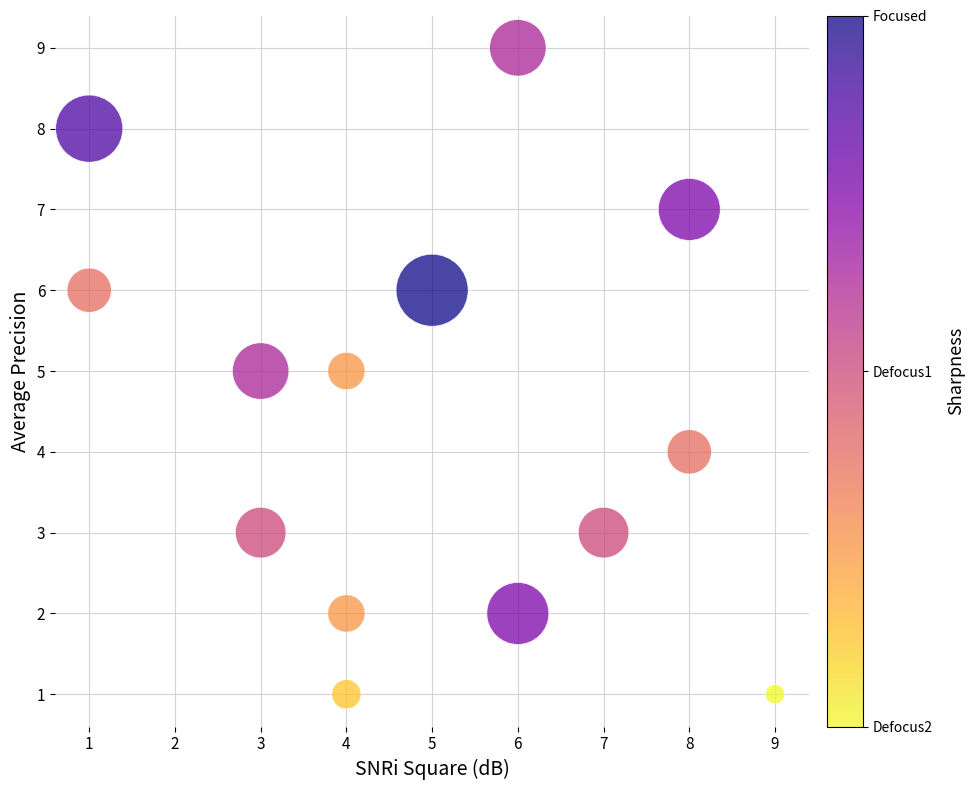

What is the range of X values (max minus min)?

8